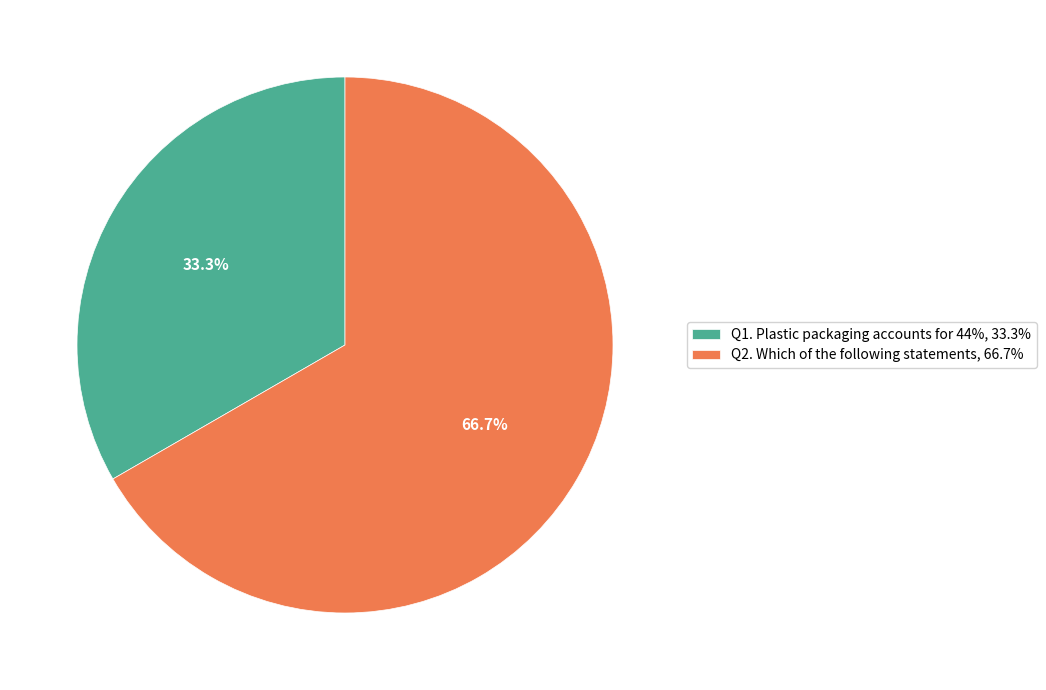

What is the smallest slice in the pie chart?

Q1. Plastic packaging accounts for 44%